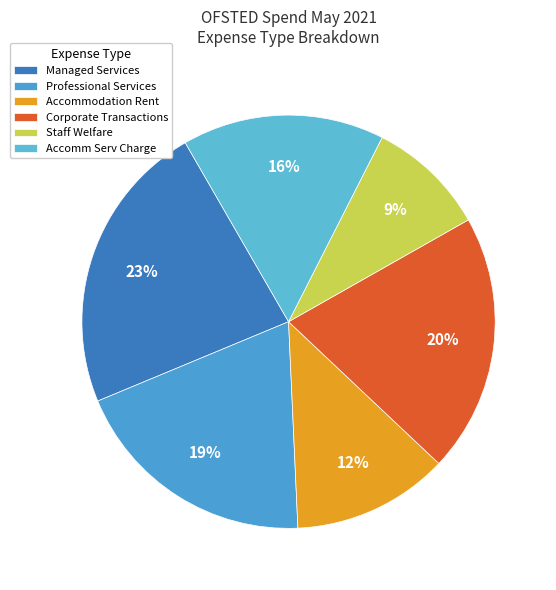

How many segments does this pie chart have?

6